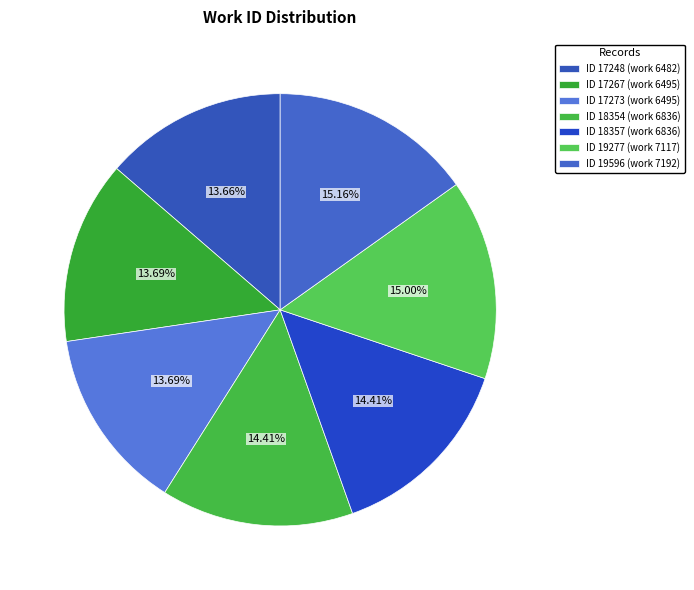

How many segments does this pie chart have?

7